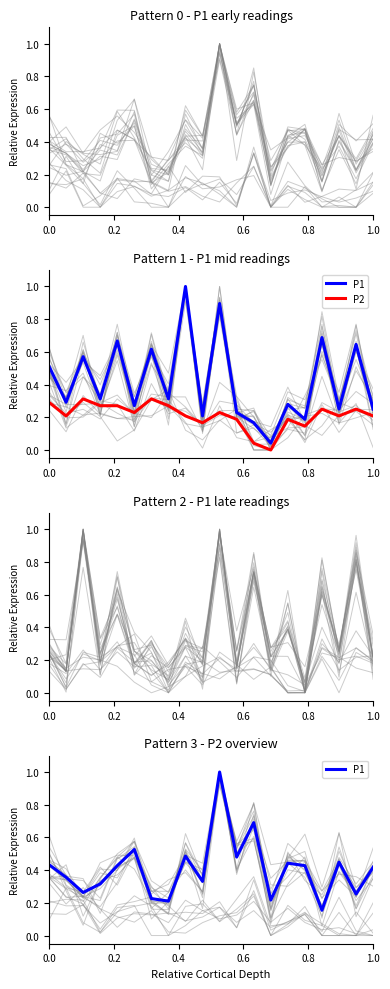

What is the label of the 4th point from the right?

16